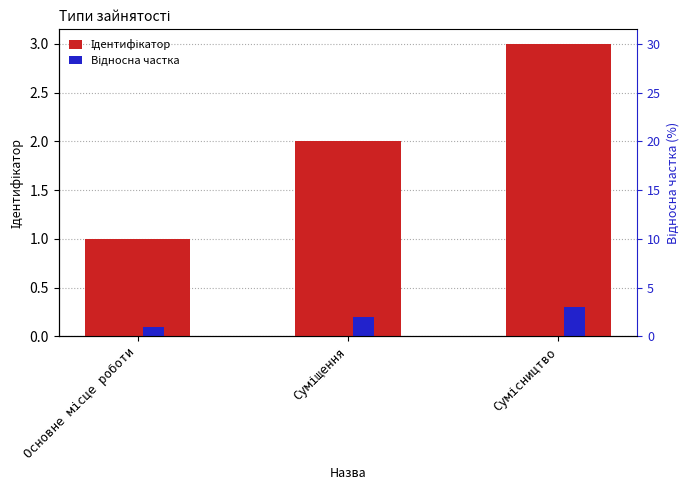

What is the label of the 1st bar from the right?

Сумісництво